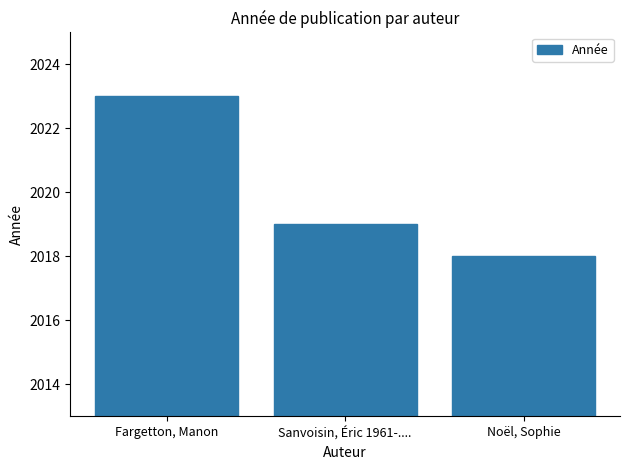

What is the maximum value shown in the chart?

2023